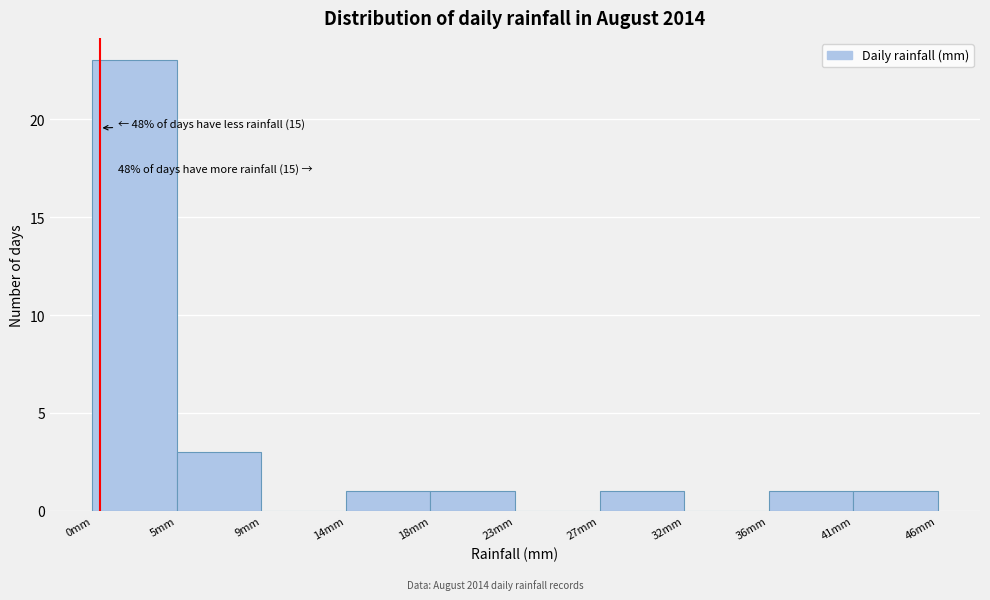

Over which range of the x-axis is the bar tallest?

0.0 to 4.5